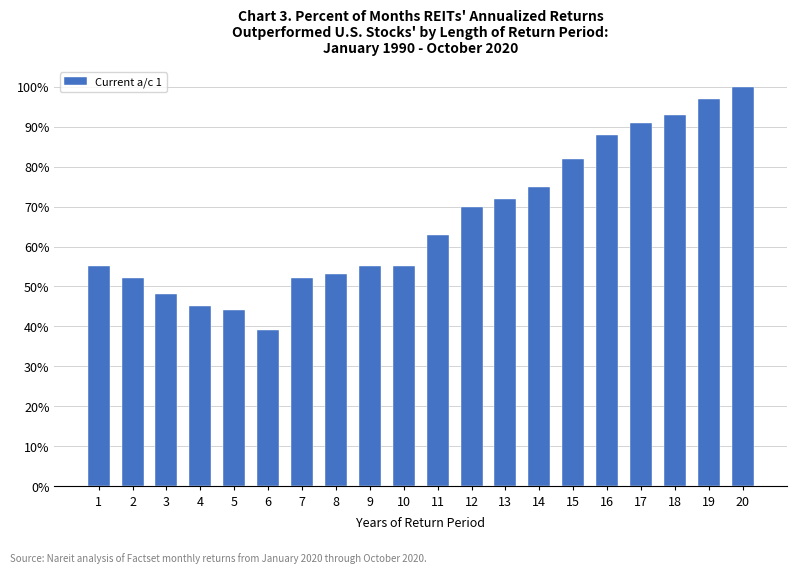

List the labels in order of value, largest first.

20, 19, 18, 17, 16, 15, 14, 13, 12, 11, 1, 9, 10, 8, 2, 7, 3, 4, 5, 6